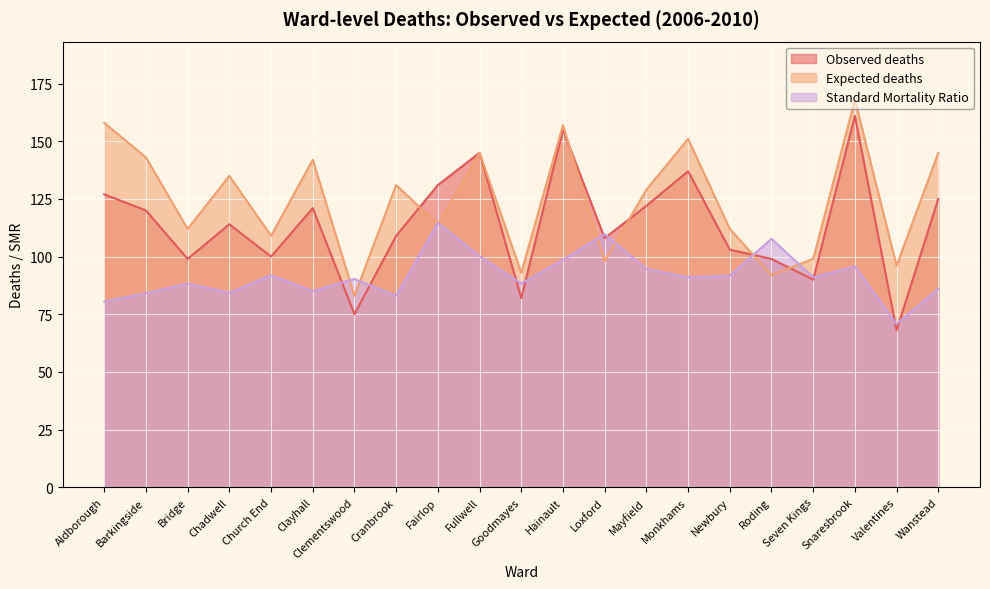

Rank the series by their maximum value, from lowest to highest.

Standard Mortality Ratio, Observed deaths, Expected deaths